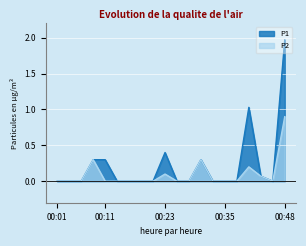

What is the difference between the maximum and minimum values in the P2 series?

0.9